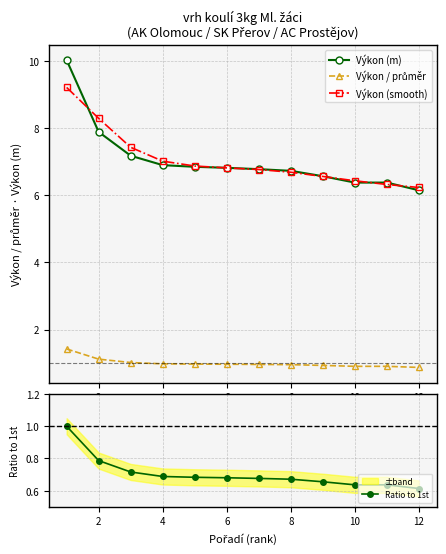

What is the difference between the maximum and minimum values in the Výkon (m) series?

3.9